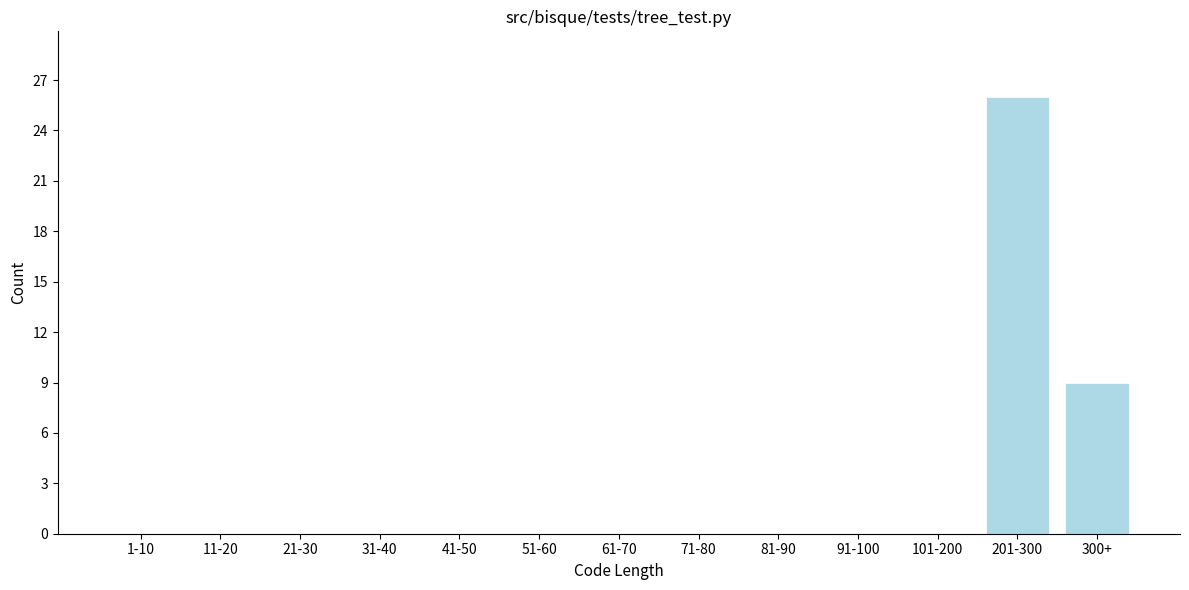

Reading right to left, extract all data points from this chart.

300+=9	201-300=26	101-200=0	91-100=0	81-90=0	71-80=0	61-70=0	51-60=0	41-50=0	31-40=0	21-30=0	11-20=0	1-10=0